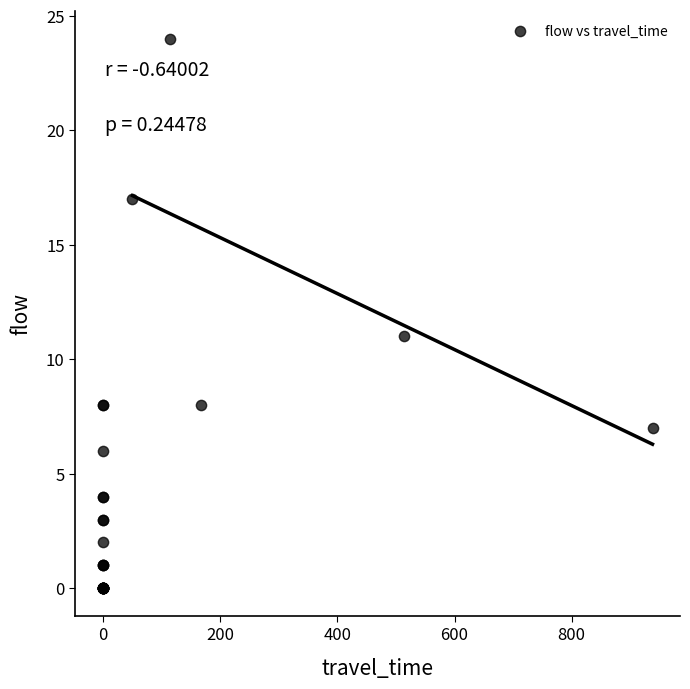

What Y value in the scatter plot is closest to 12?

11